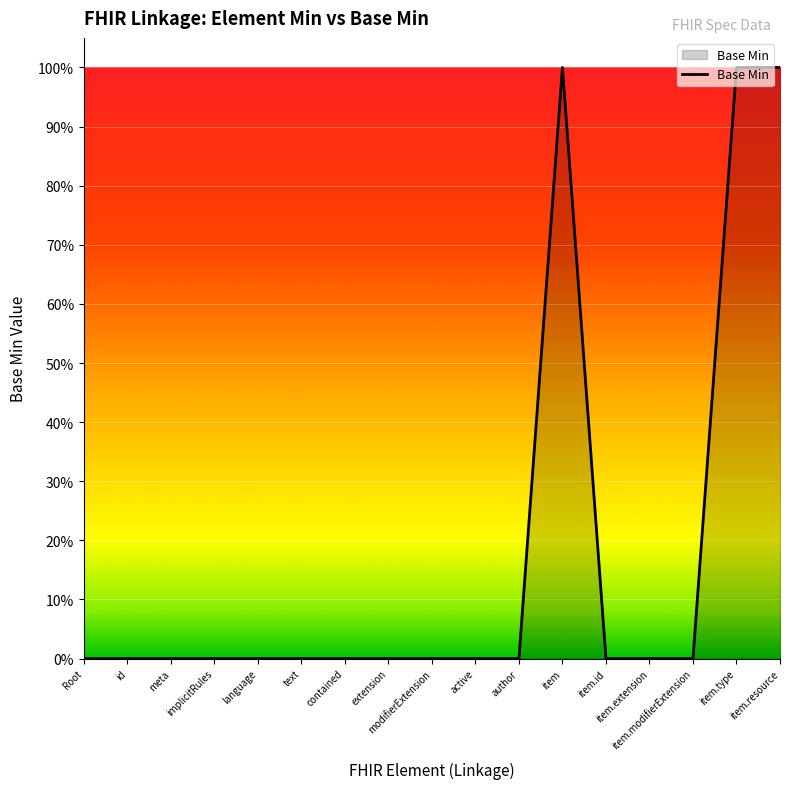

Does the chart display data point markers on the line(s)?

No